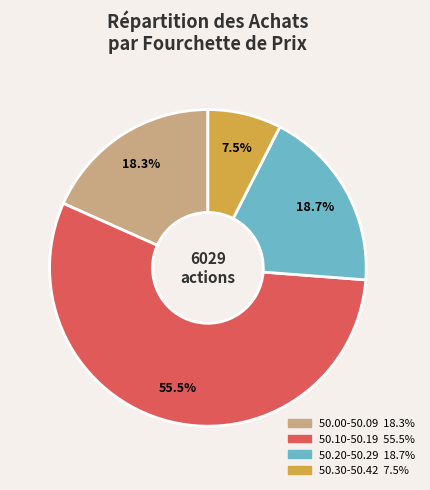

Does any single category account for the majority?

Yes